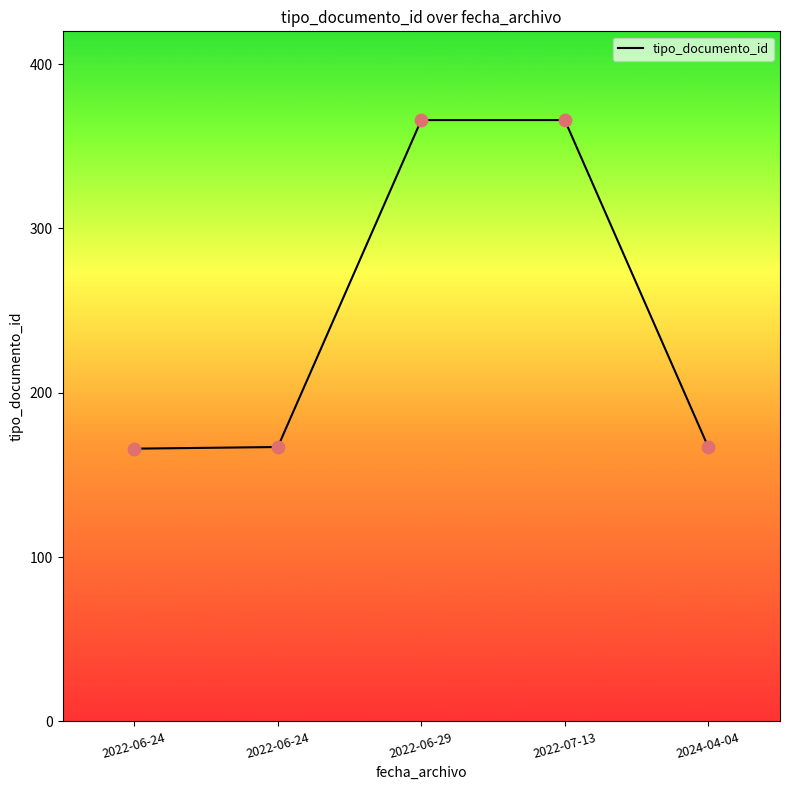

Approximately how many times larger is the value at 2022-06-24 compared to 2022-07-13?

0.5